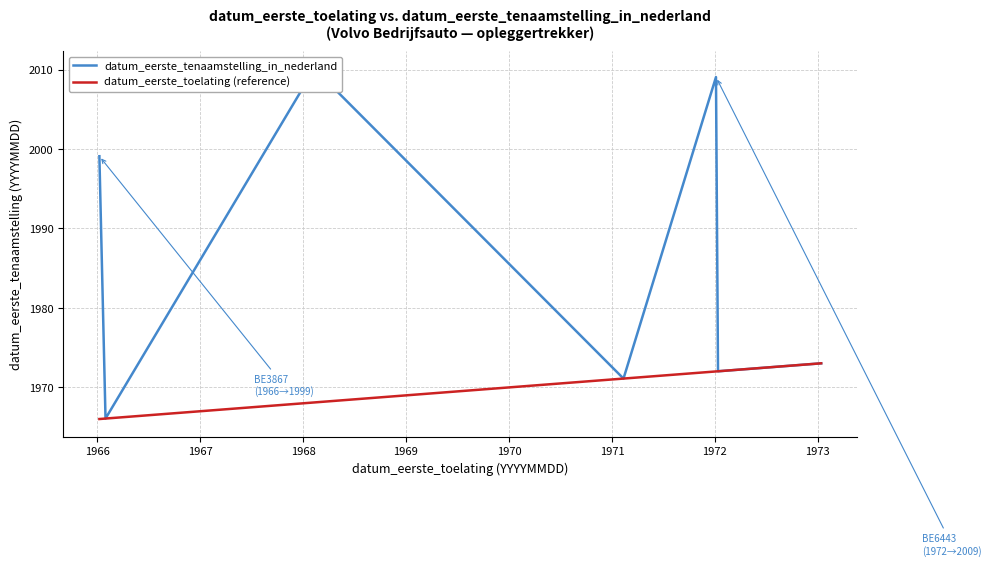

What is the total value across all series at 1973?

39442026